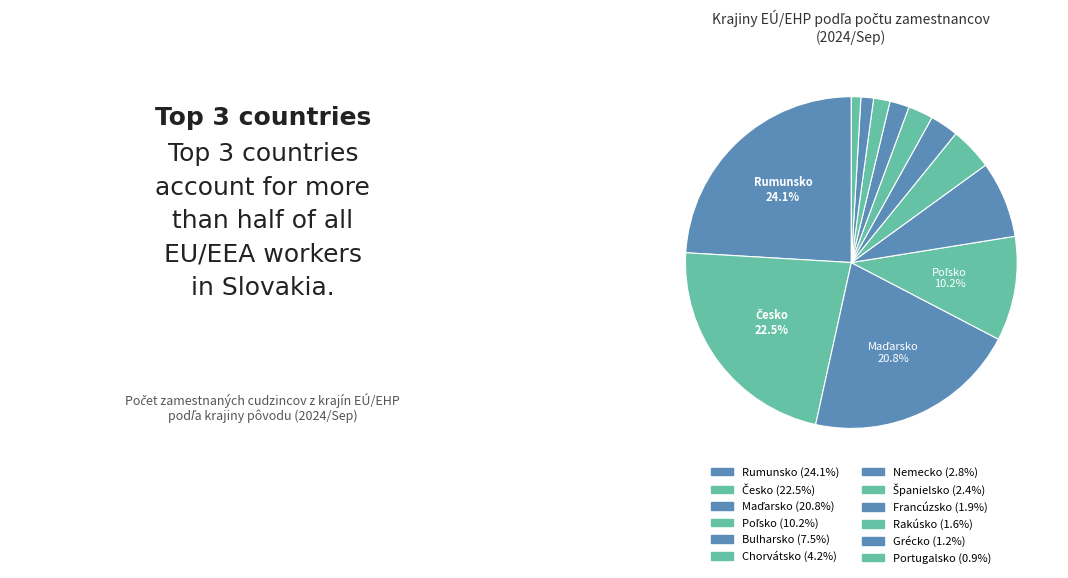

What percentage is the Grécko slice, to the nearest percent?

1%